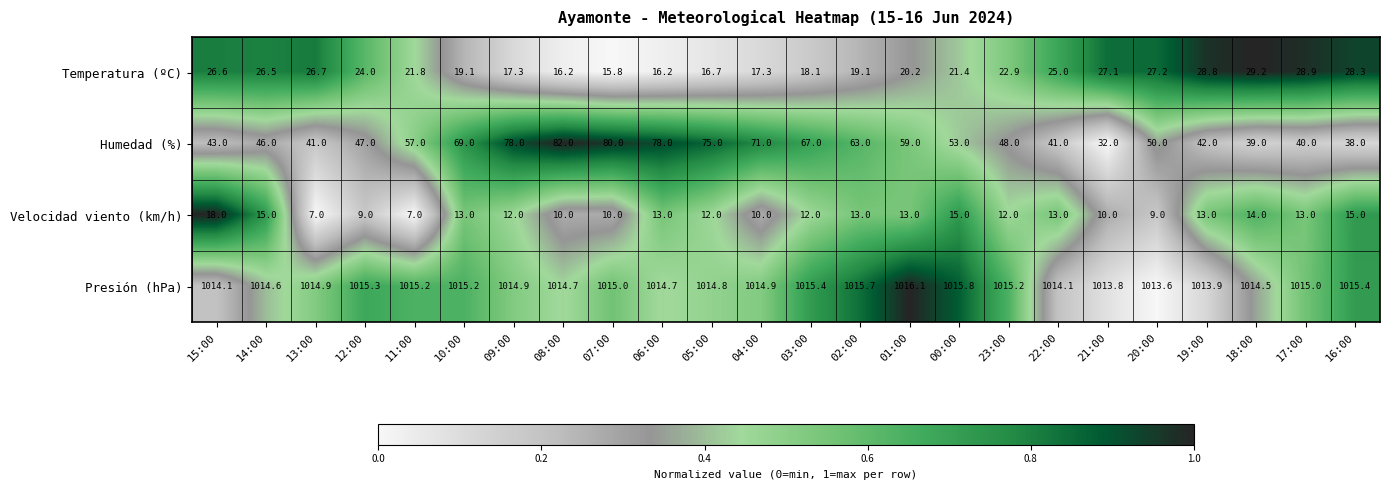

How many categories are shown in the chart?

24